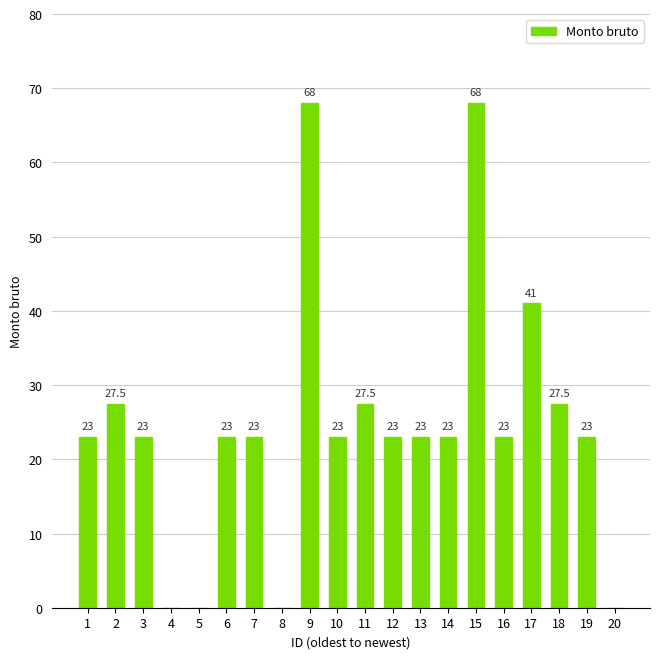

What is the change in value from 15 to 20?

-68.0